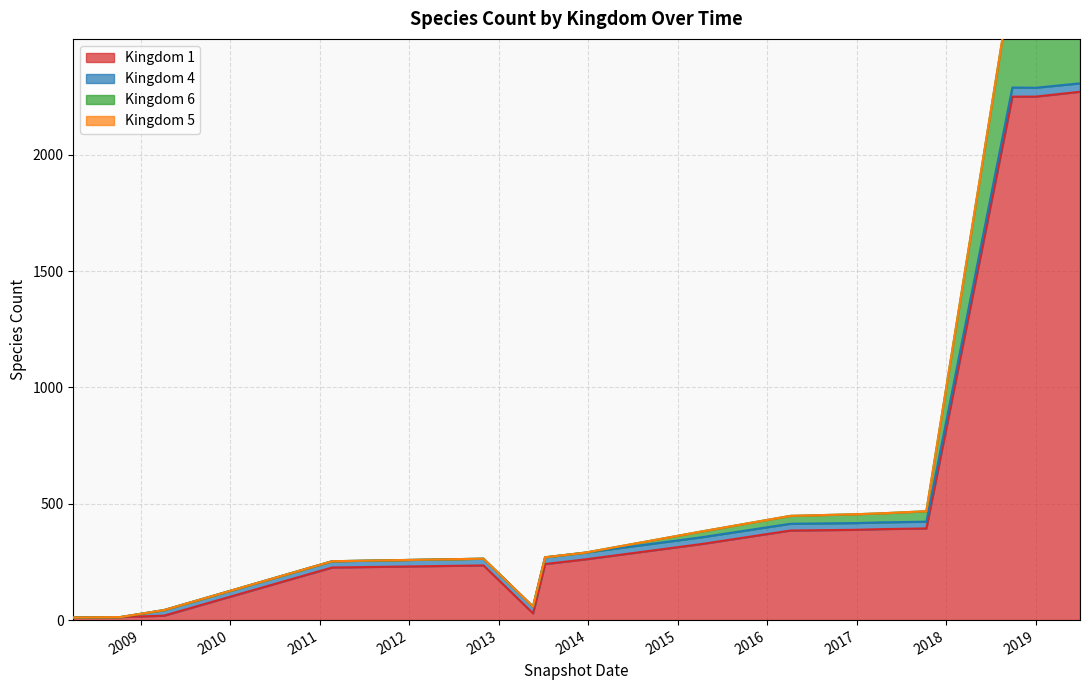

True or false: 1 and 6 cross at least once.

False